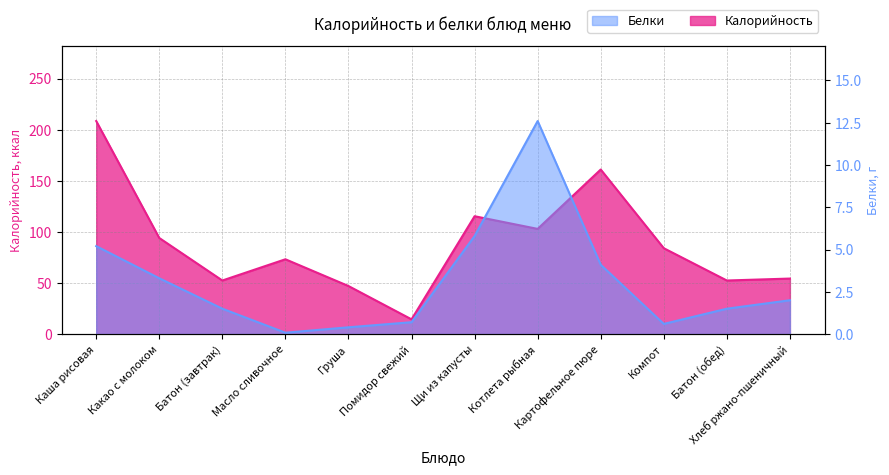

How many lines are shown in the chart?

2